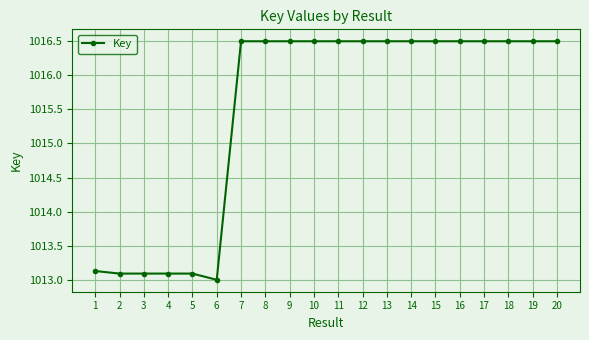

Which label corresponds to the smallest value in the chart?

6